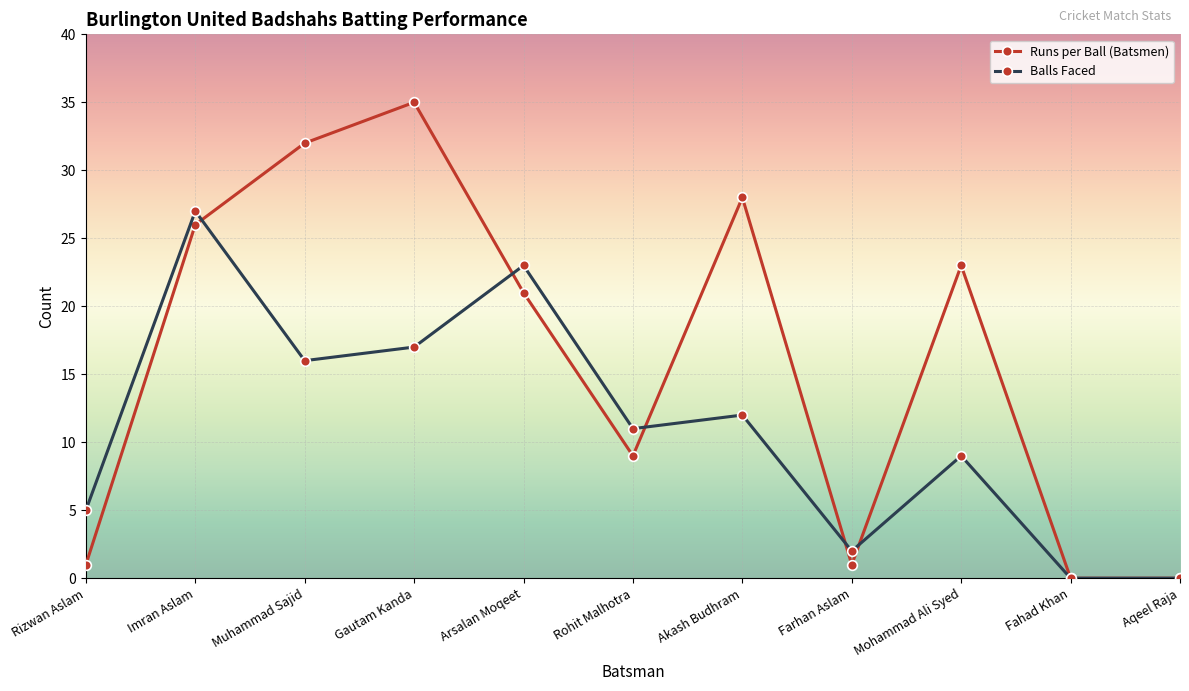

What is the difference between the maximum and minimum values in the Runs per Ball (Batsmen) series?

35